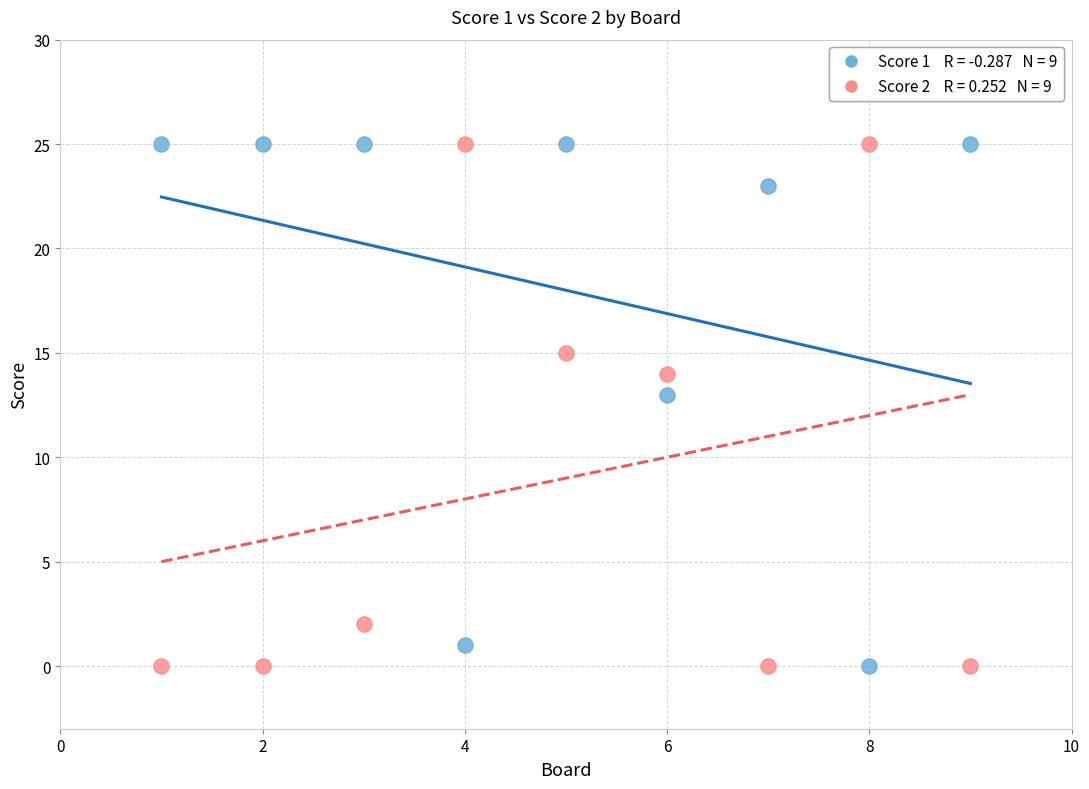

Across all series, what Y value is closest to 12?

13